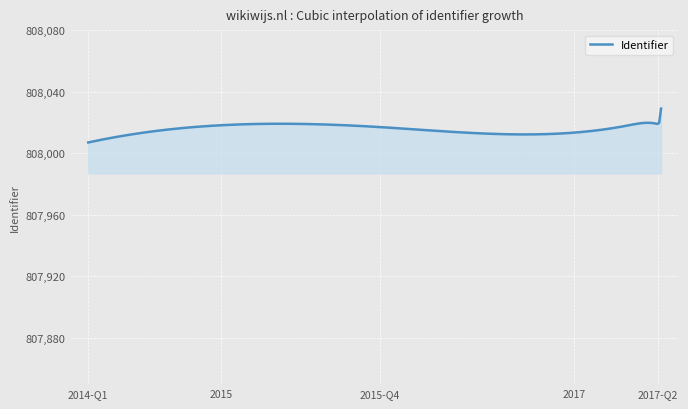

What is the difference between the maximum and minimum values?

22.0